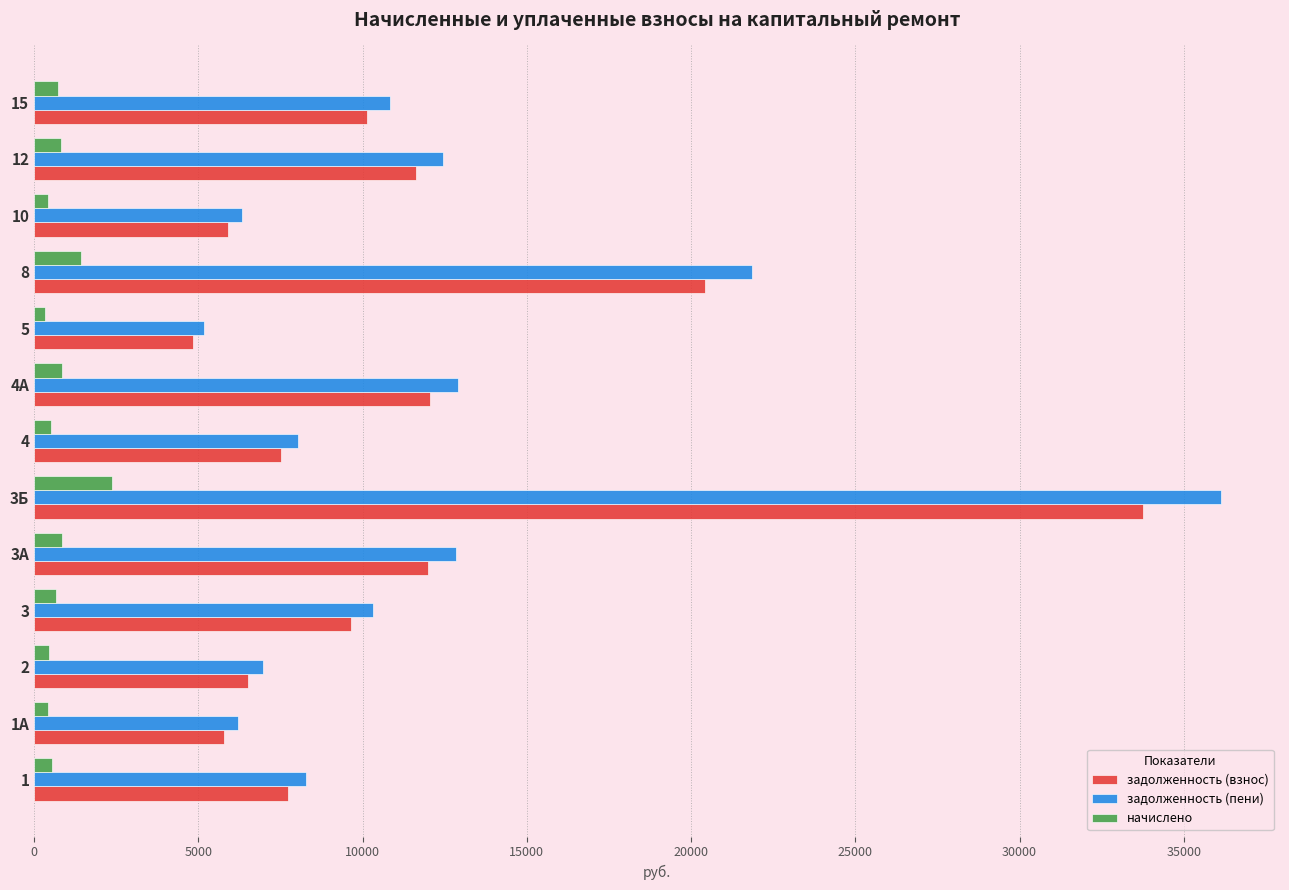

List the series in order of their peak value, lowest first.

начислено, задолженность (взнос), задолженность (пени)